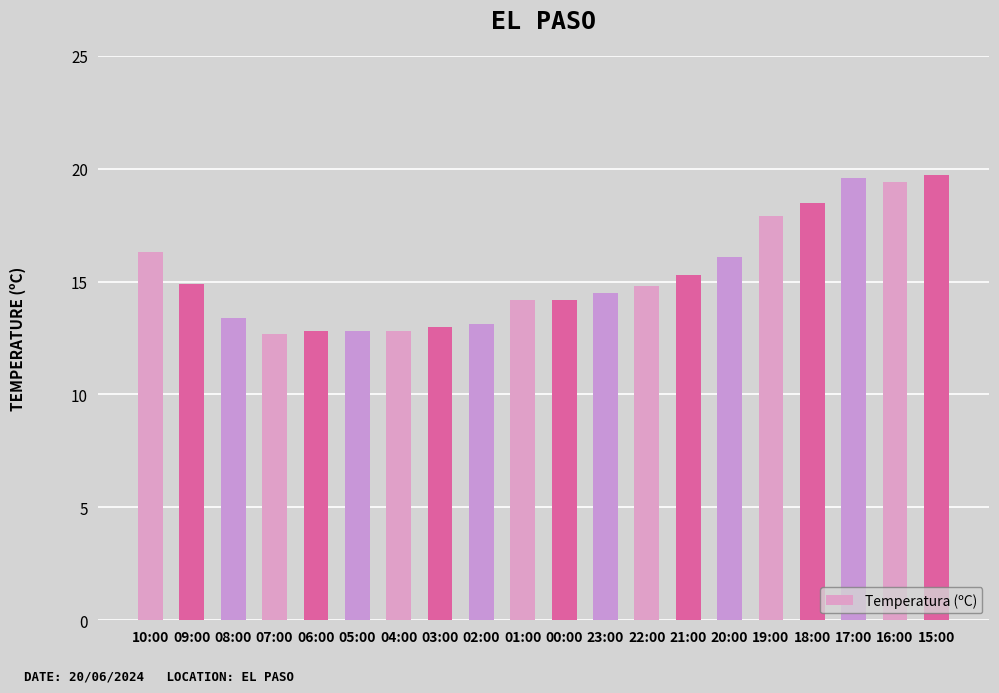

What is the maximum value shown in the chart?

19.7